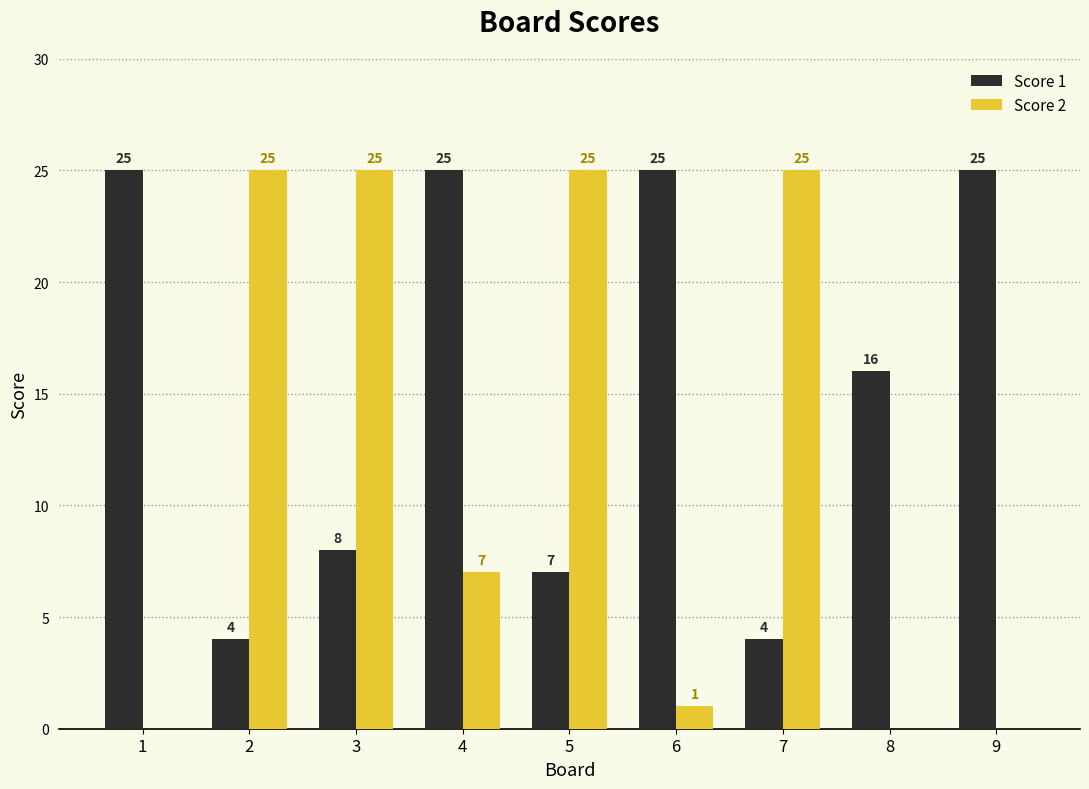

What is the maximum value shown in the chart?

25